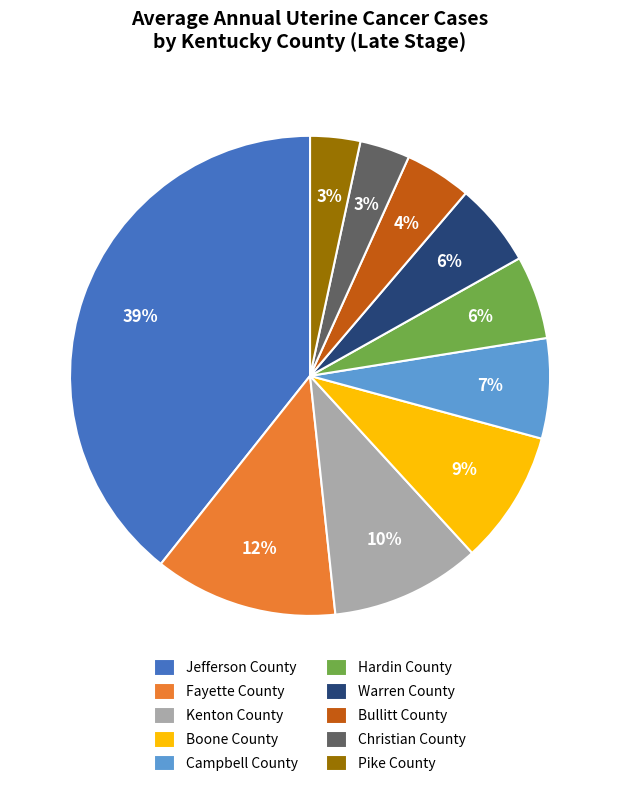

Does Fayette County represent more than half of the total?

No